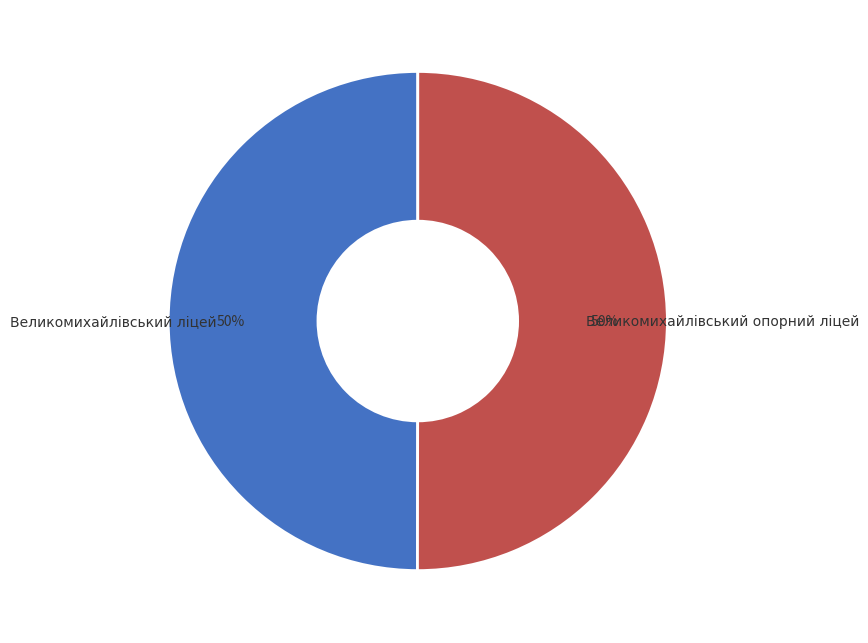

What is the ratio of the value at Великомихайлівський ліцей to the value at Великомихайлівський опорний ліцей?

1.0